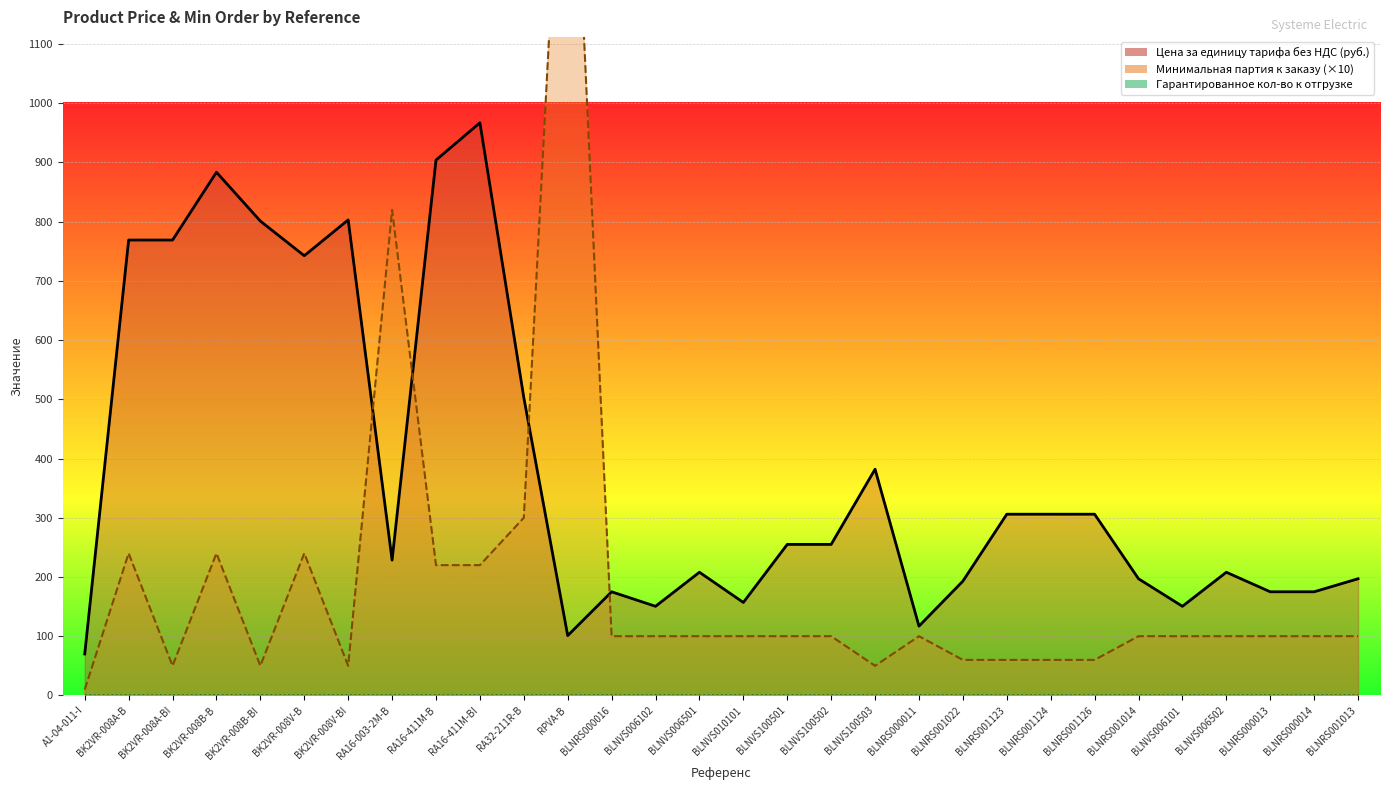

Reading right to left, transcribe all the data shown in this chart.

Цена за единицу тарифа без НДС (руб.): 197.0	175.0	175.0	208.0	150.5	197.0	306.0	306.0	306.0	193.0	117.0	382.0	255.0	255.0	157.0	208.0	150.5	175.0	101.0	503.0	967.0	904.0	228.5	803.0	742.5	801.0	883.5	769.0	769.0	70.0
Минимальная партия к заказу: 100.0	100.0	100.0	100.0	100.0	100.0	60.0	60.0	60.0	60.0	100.0	50.0	100.0	100.0	100.0	100.0	100.0	100.0	1710.0	300.0	220.0	220.0	820.0	50.0	240.0	50.0	240.0	50.0	240.0	10.0